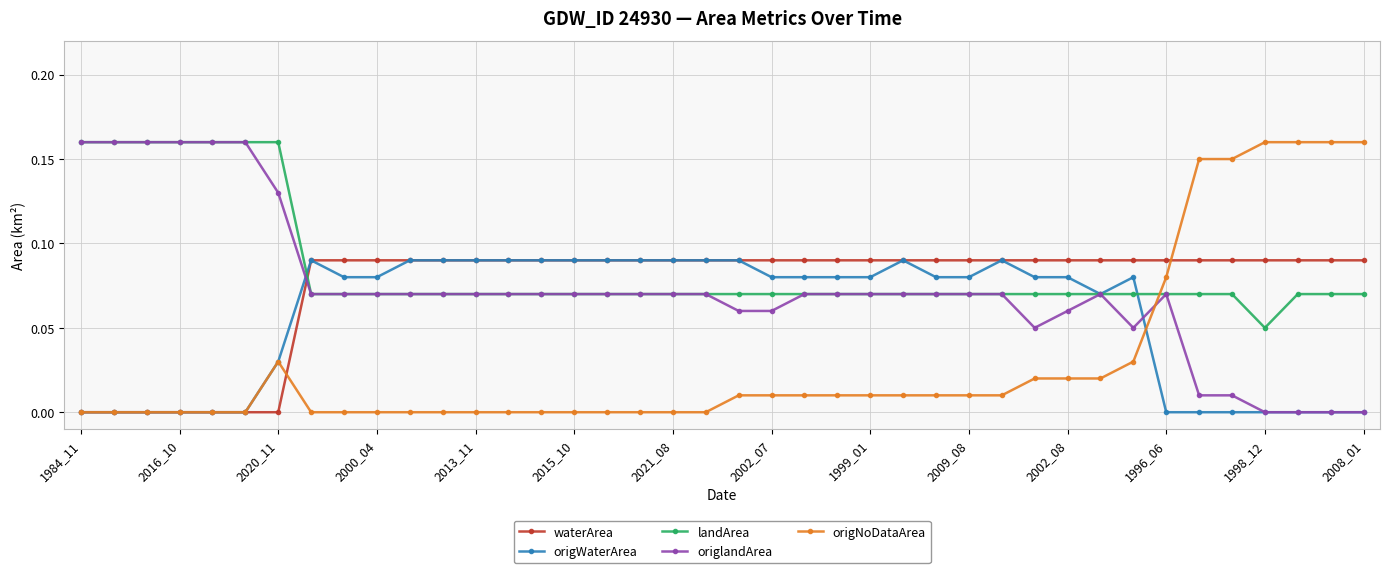

True or false: waterArea and landArea intersect in this chart.

True